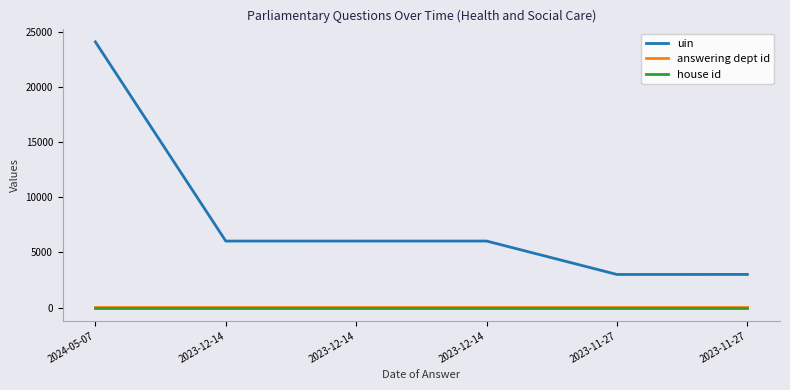

How many lines are shown in the chart?

3